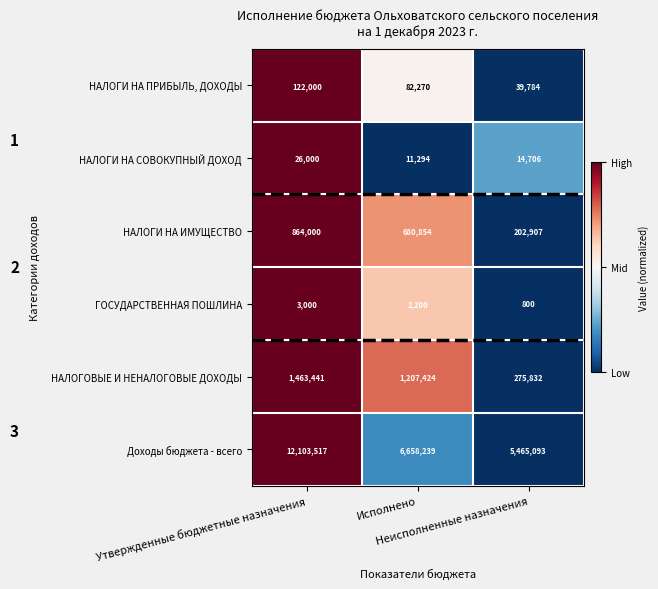

Count the number of categories in the chart.

3